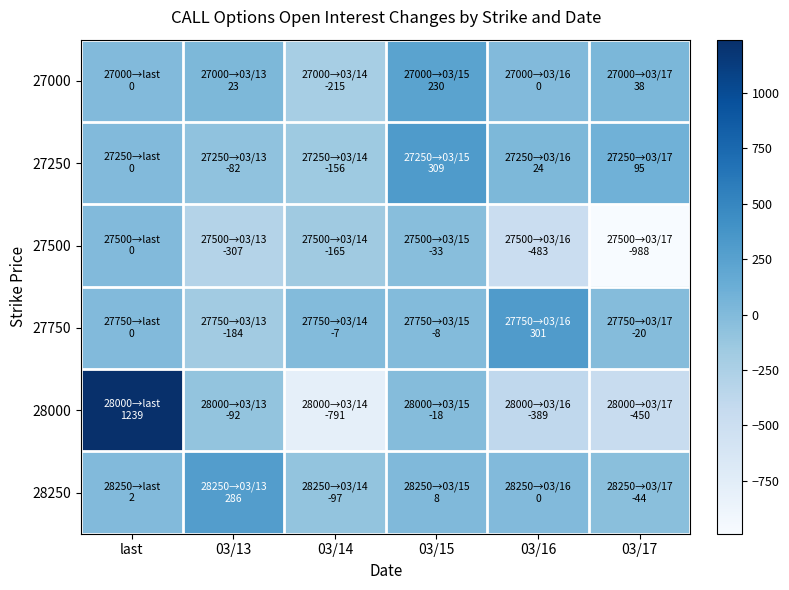

Reading left to right, transcribe all the data shown in this chart.

27000: last=0	03/13=23	03/14=-215	03/15=230	03/16=0	03/17=38
27250: last=0	03/13=-82	03/14=-156	03/15=309	03/16=24	03/17=95
27500: last=0	03/13=-307	03/14=-165	03/15=-33	03/16=-483	03/17=-988
27750: last=0	03/13=-184	03/14=-7	03/15=-8	03/16=301	03/17=-20
28000: last=1239	03/13=-92	03/14=-791	03/15=-18	03/16=-389	03/17=-450
28250: last=2	03/13=286	03/14=-97	03/15=8	03/16=0	03/17=-44